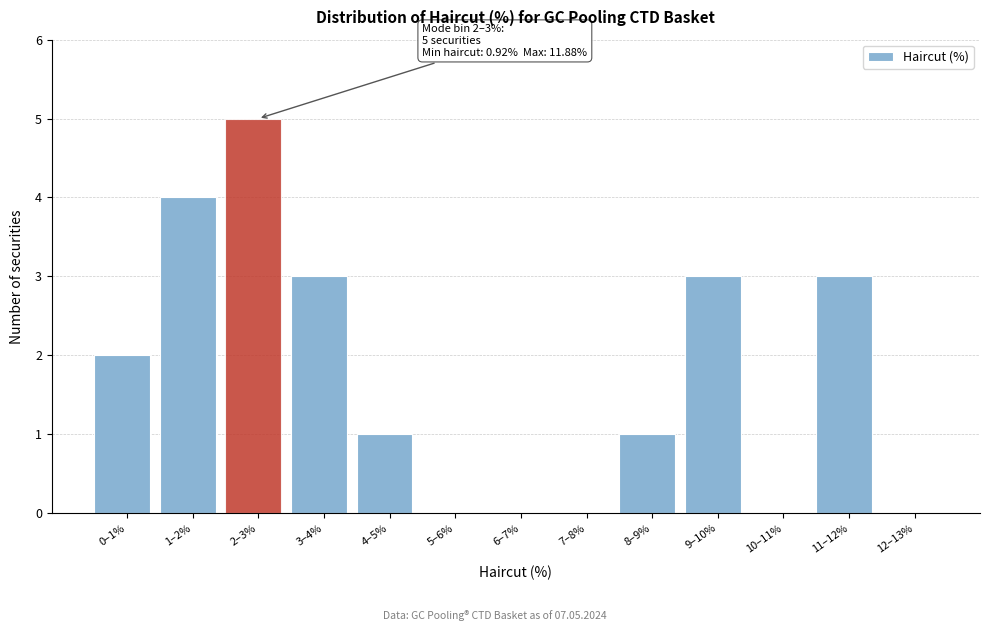

Reading right to left, what are all the values shown in this chart?

12–13%=0	11–12%=3	10–11%=0	9–10%=3	8–9%=1	7–8%=0	6–7%=0	5–6%=0	4–5%=1	3–4%=3	2–3%=5	1–2%=4	0–1%=2